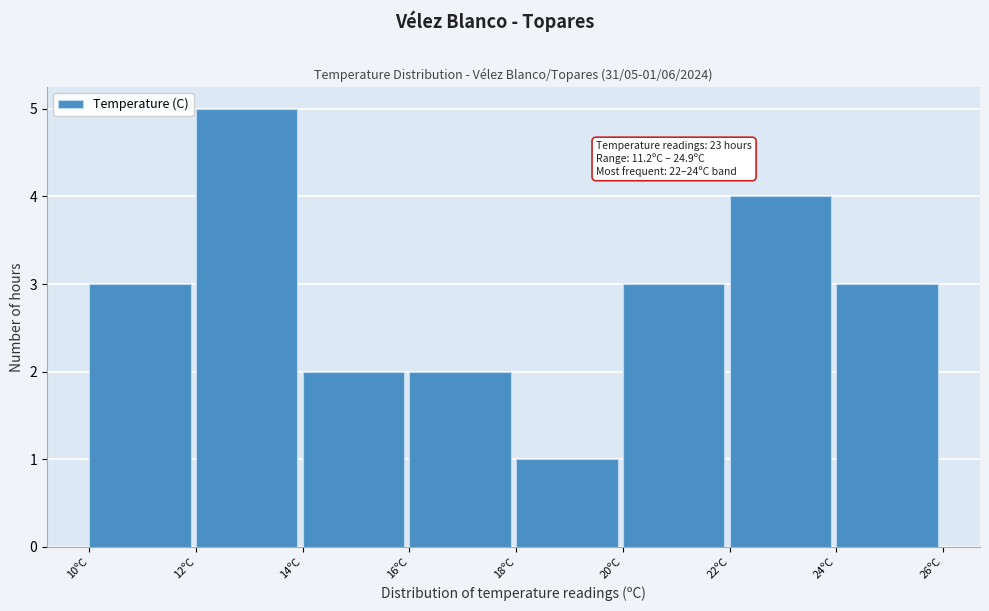

Which range on the x-axis has the tallest bar?

12 to 14